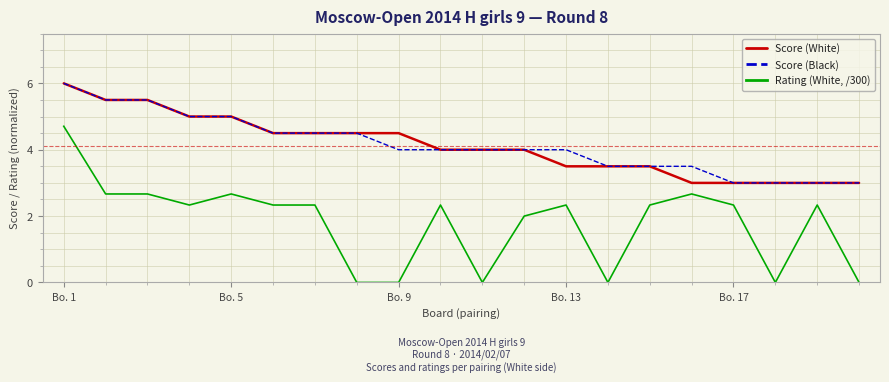

Count the number of categories in the chart.

20